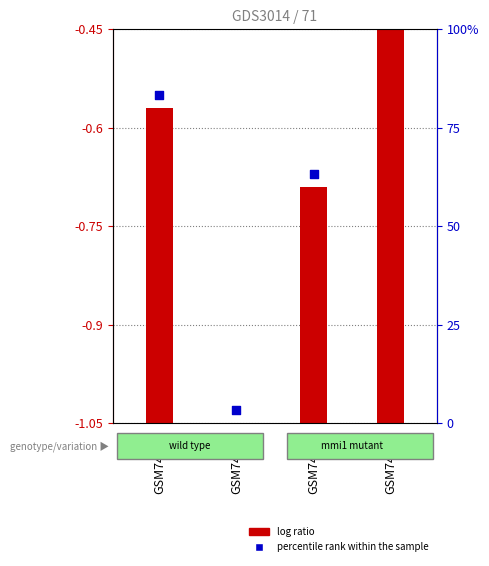

What are all the series names shown in the legend?

log ratio, percentile rank within the sample